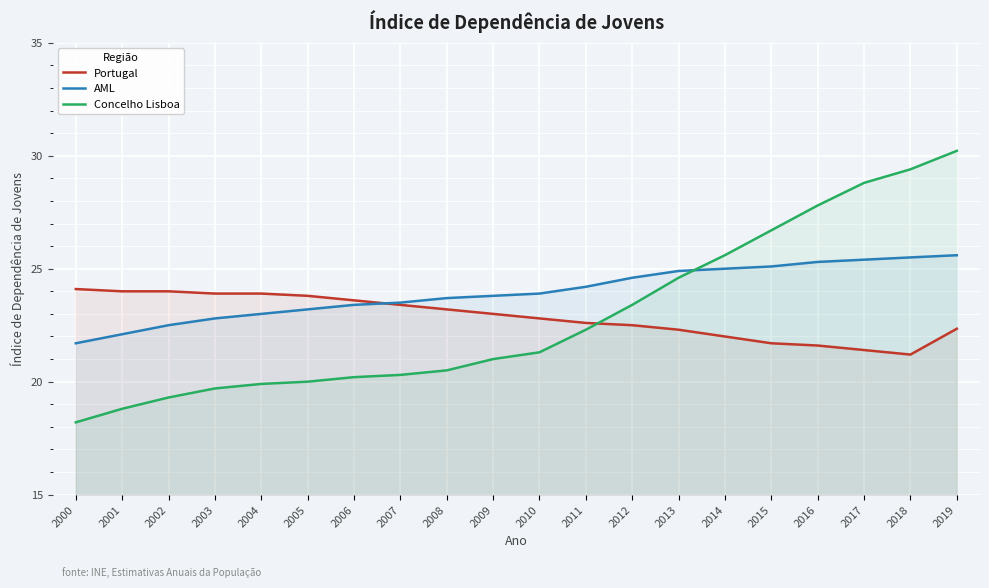

At which label is Concelho Lisboa closest to 24?

2012